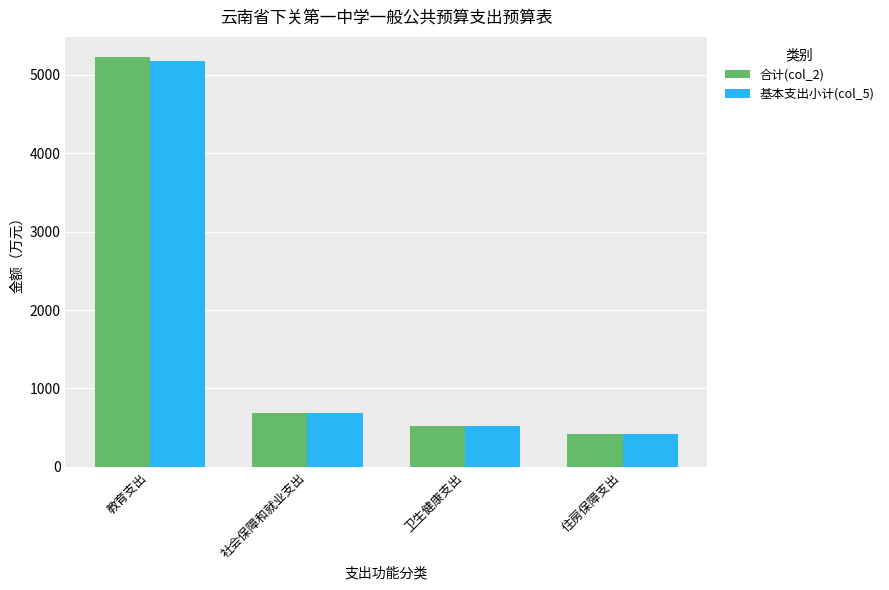

Where is 基本支出小计(col_5) nearest to the value 2797?

社会保障和就业支出